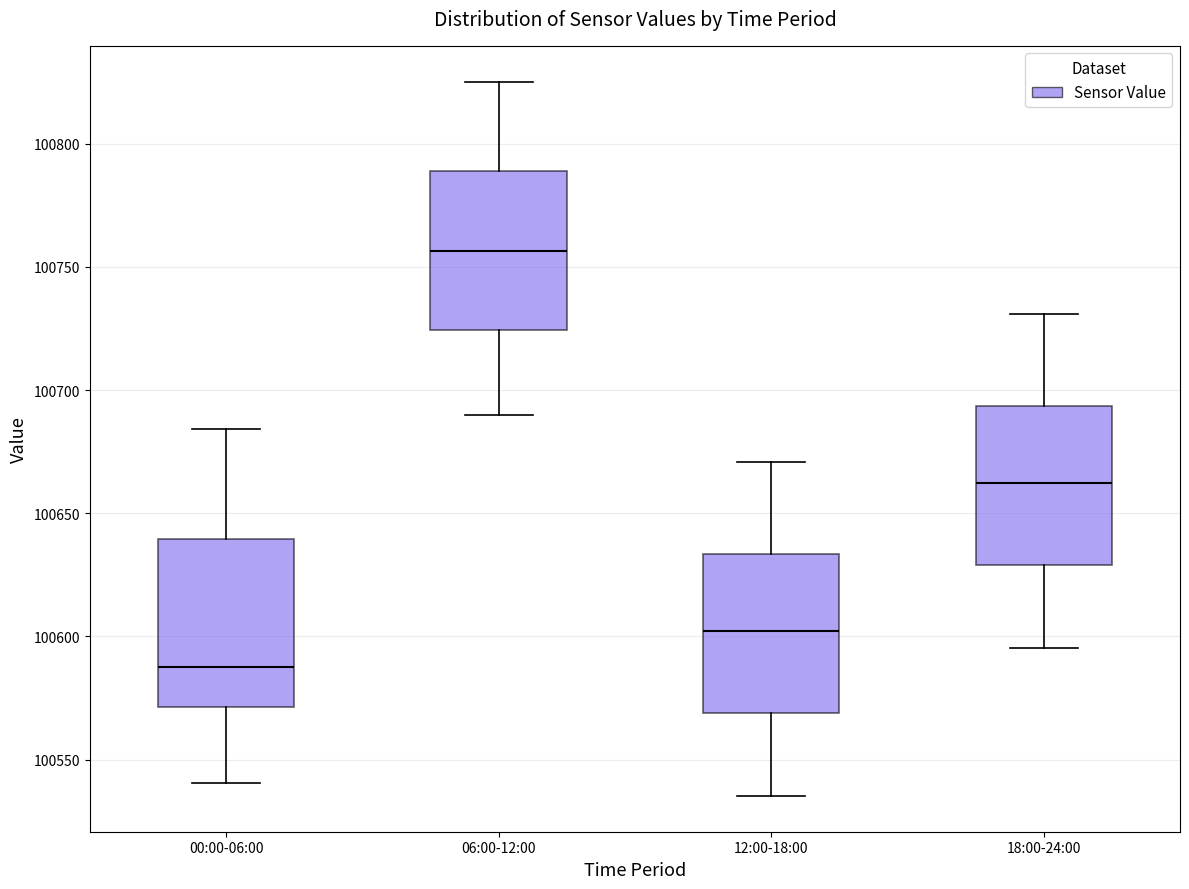

Reading left to right, transcribe this box plot: for each box, give where its median line is, the range the box spans, and where its two whiskers end, as read against the y-axis. The values are not printed on the chart, so give them approximately, as read against the axis.

00:00-06:00: median 100590, box 100570 to 100640, whiskers 100540 to 100685
06:00-12:00: median 100755, box 100725 to 100790, whiskers 100690 to 100825
12:00-18:00: median 100600, box 100570 to 100635, whiskers 100535 to 100670
18:00-24:00: median 100660, box 100630 to 100695, whiskers 100595 to 100730